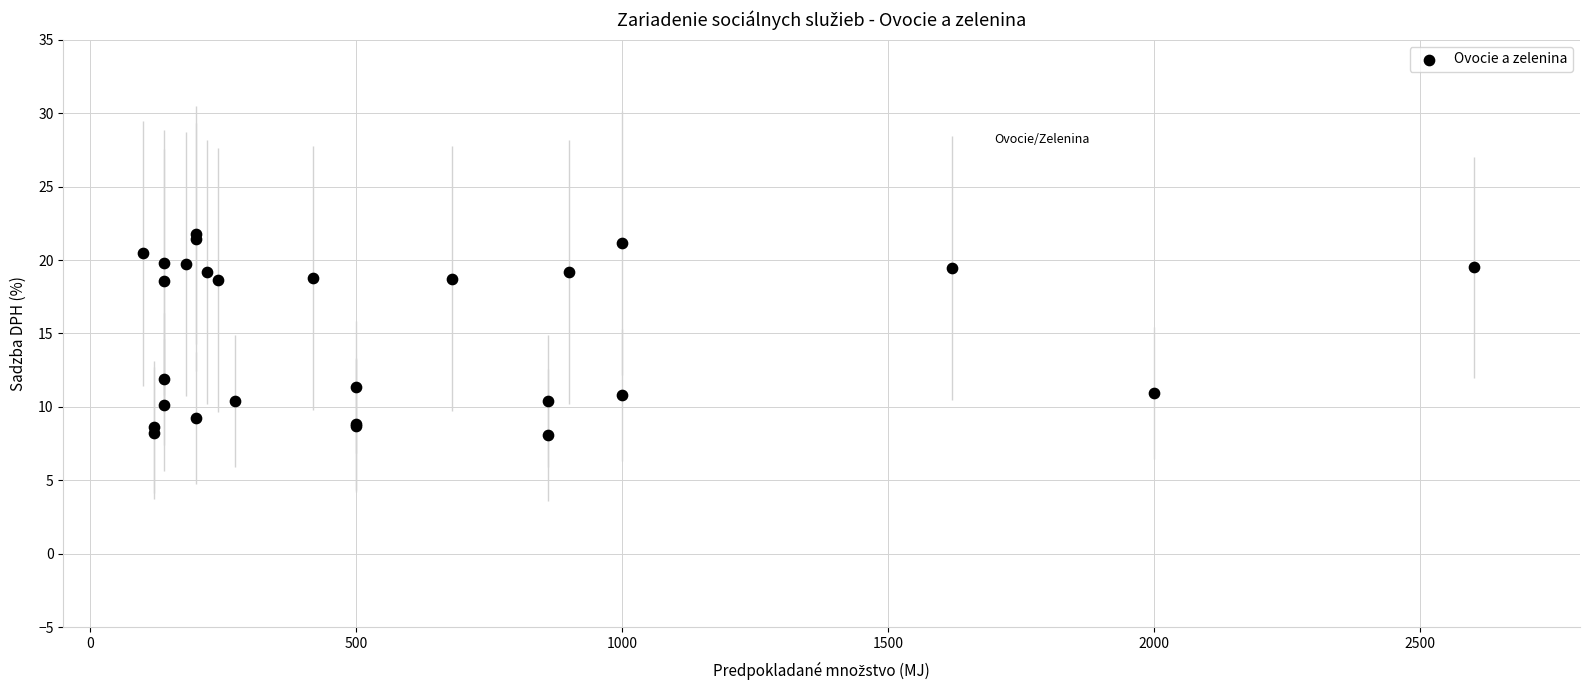

What Y value in the scatter plot is closest to 14?

11.9